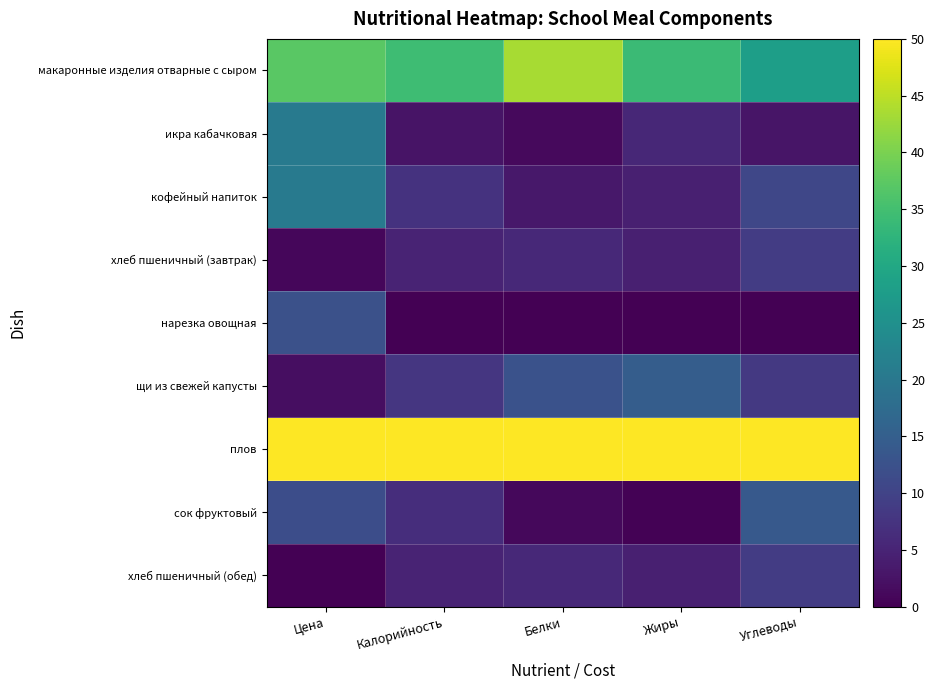

At which category is the sum across all series the highest?

Цена